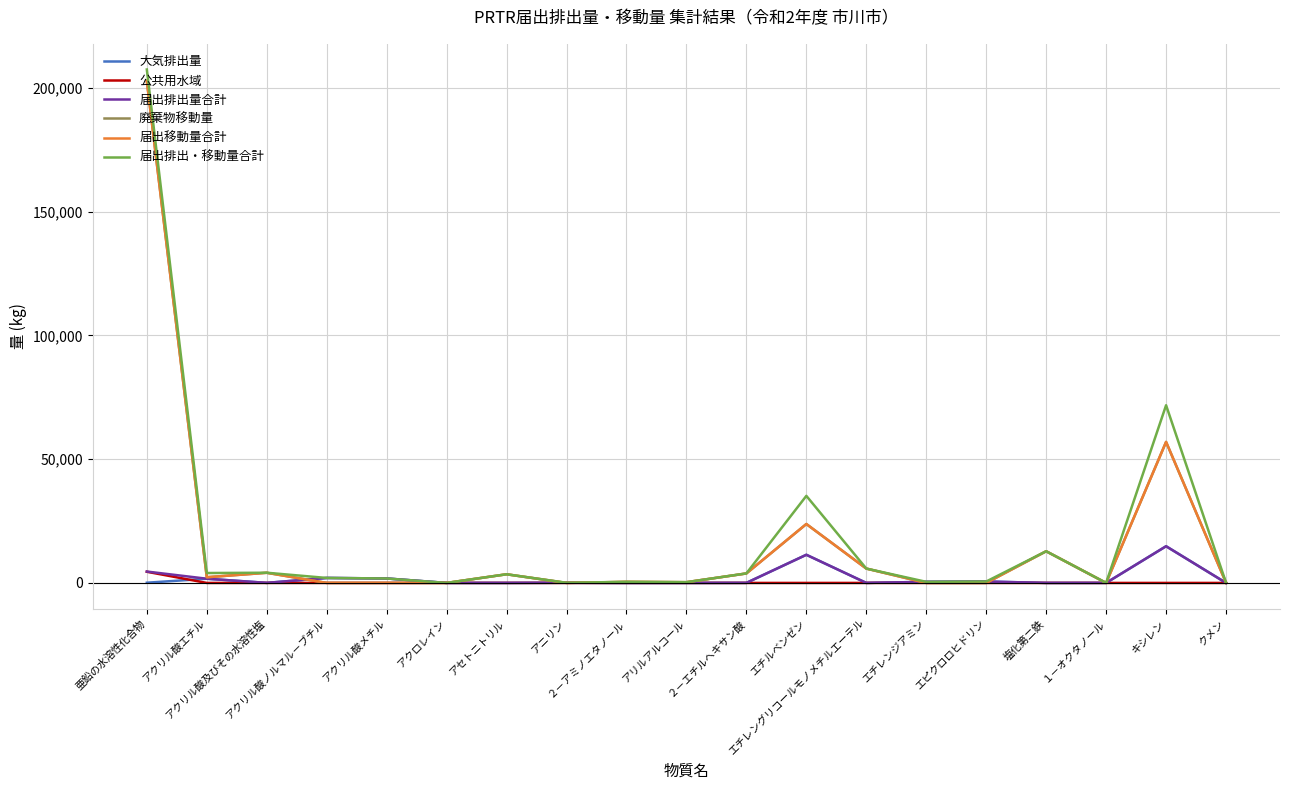

At which category does the chart reach its minimum across all series?

アクロレイン